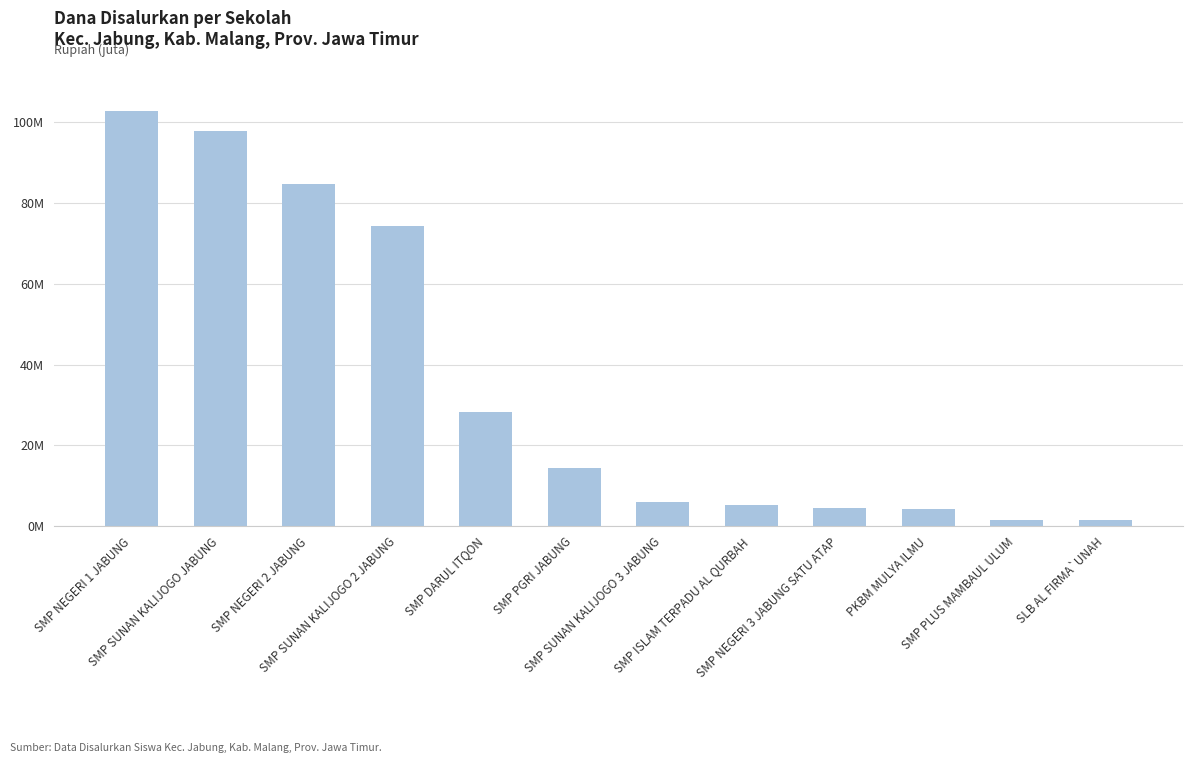

Are the bars horizontal?

No